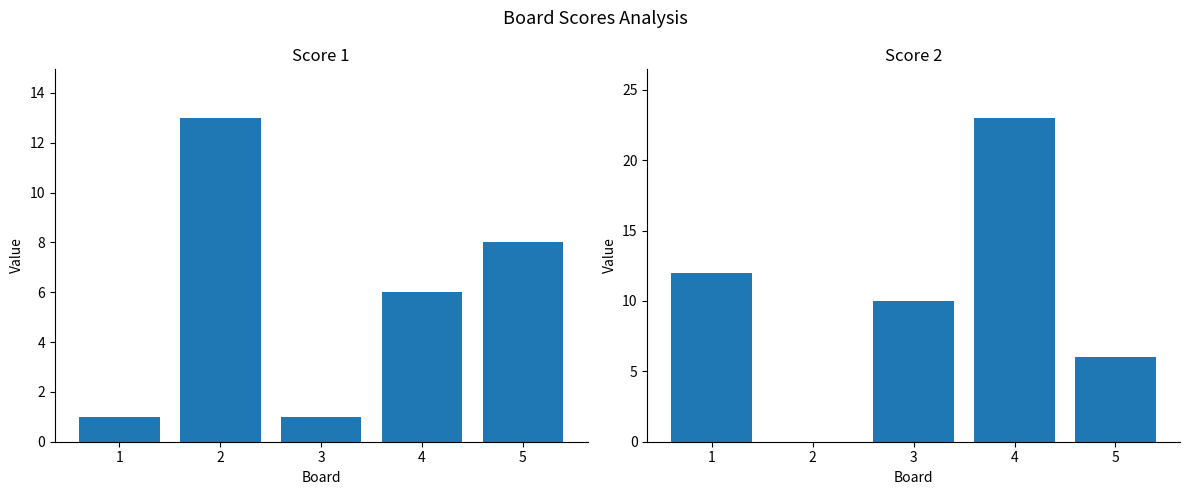

List the series in order of their peak value, highest first.

Score 2, Score 1